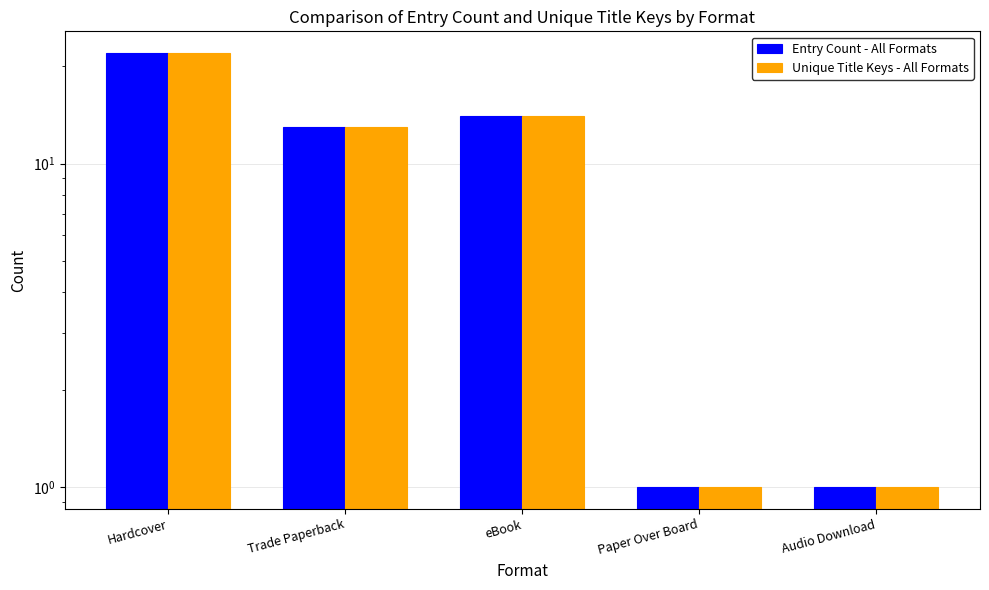

Between eBook and Audio Download, which is larger?

eBook